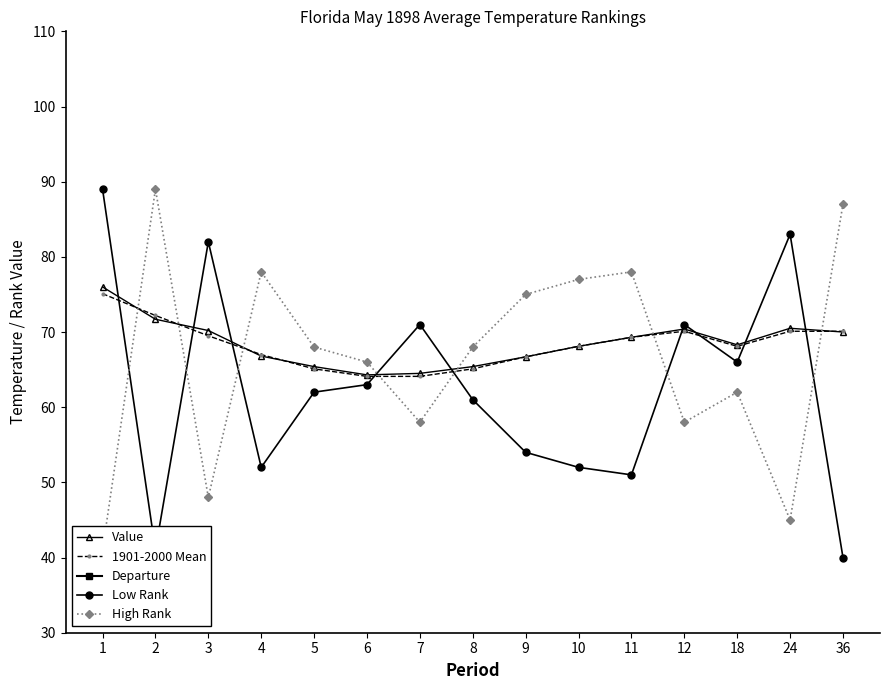

At which category does the chart reach its minimum across all series?

2